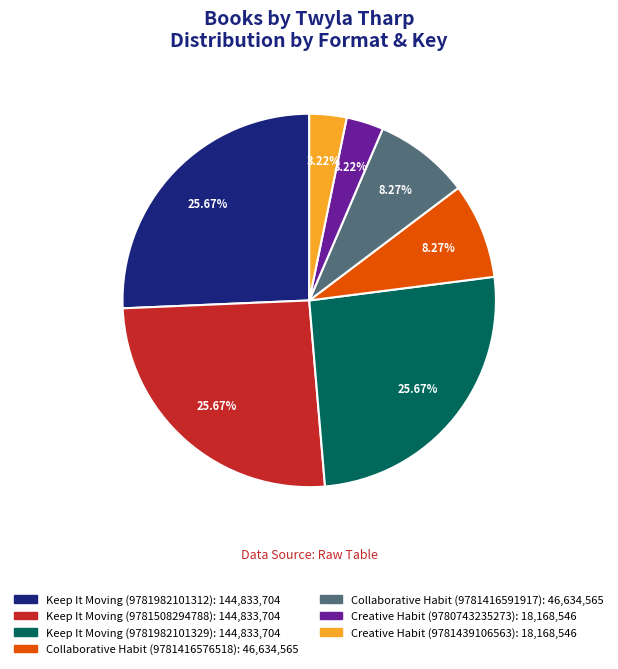

Do Keep It Moving (9781508294788) and Collaborative Habit (9781416591917) together represent more than half of the pie?

No